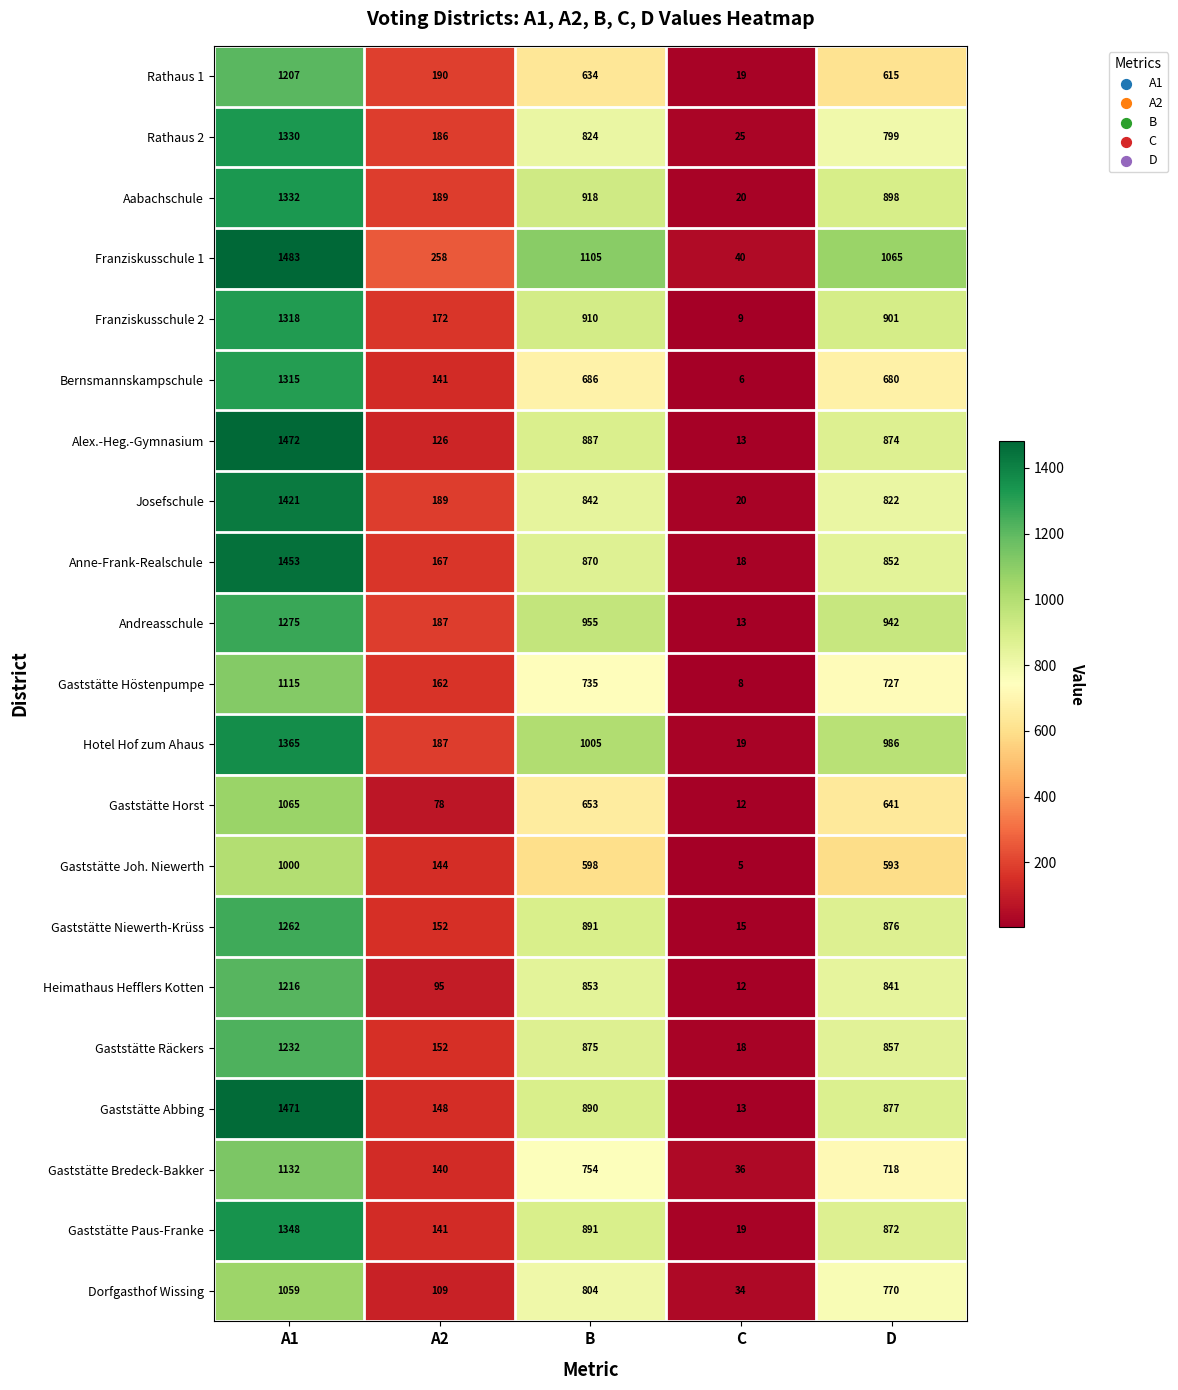

What is the minimum value for Alex.-Heg.-Gymnasium?

13